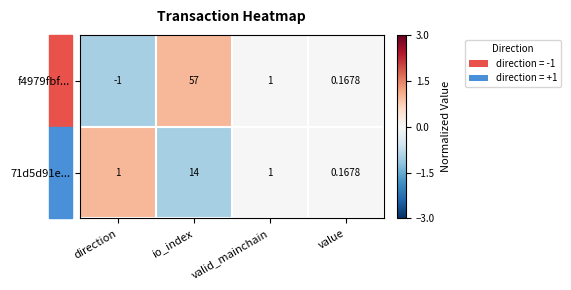

Which category has the highest value across all series?

io_index